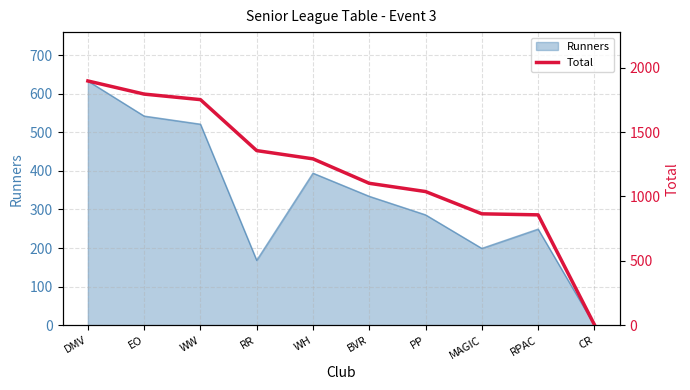

How many lines are shown in the chart?

1